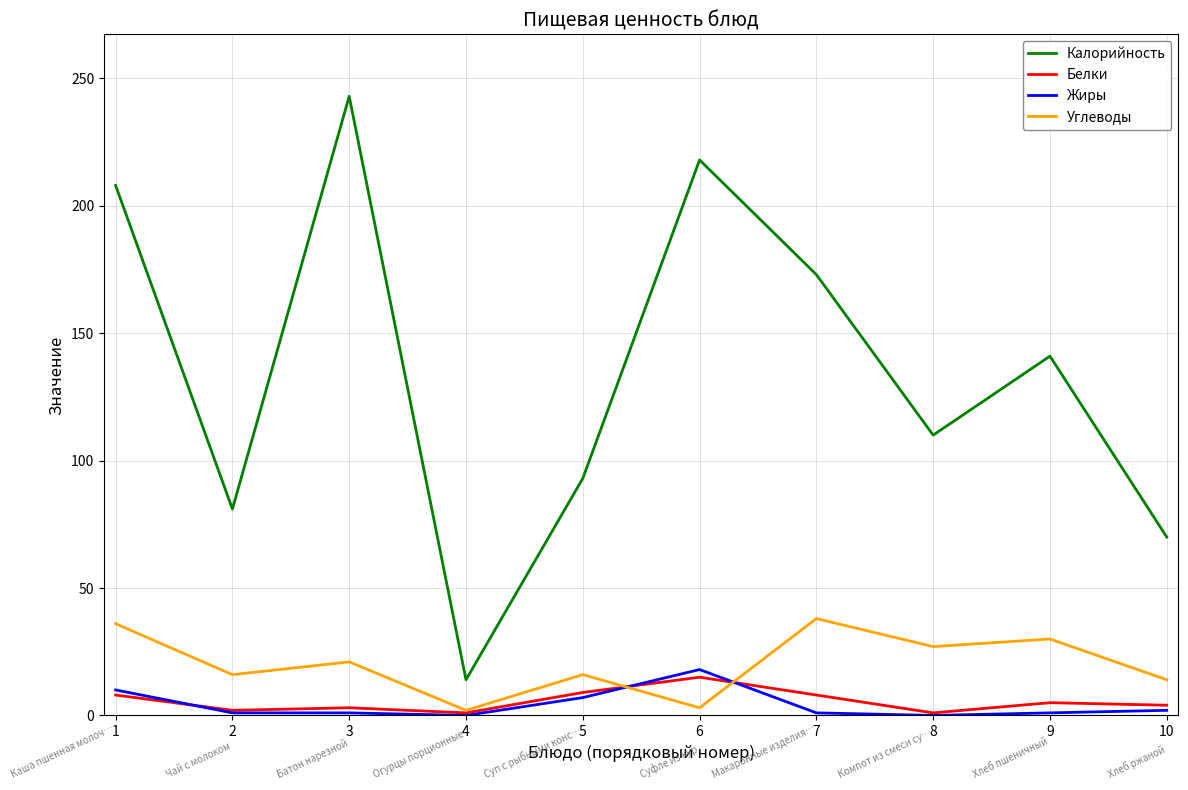

Where does the Калорийность series first go above 141?

1